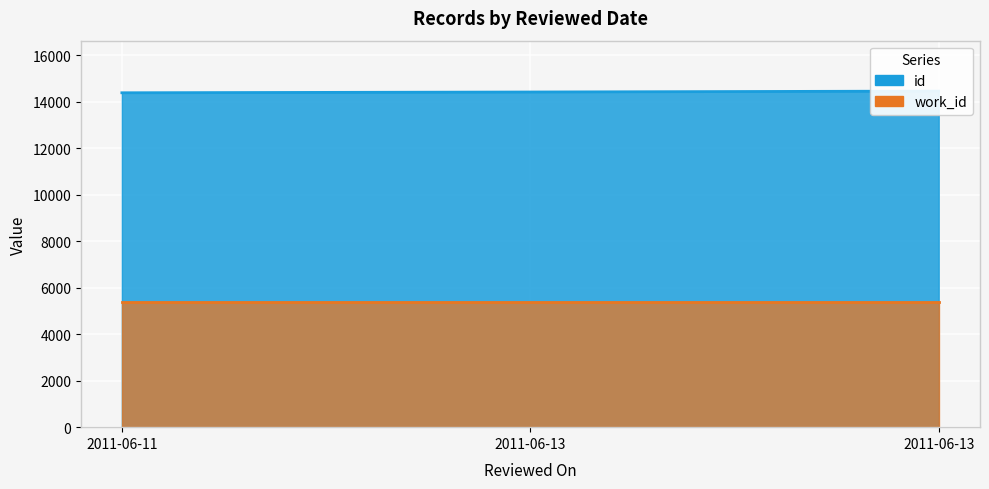

How many data points does each series have?

3